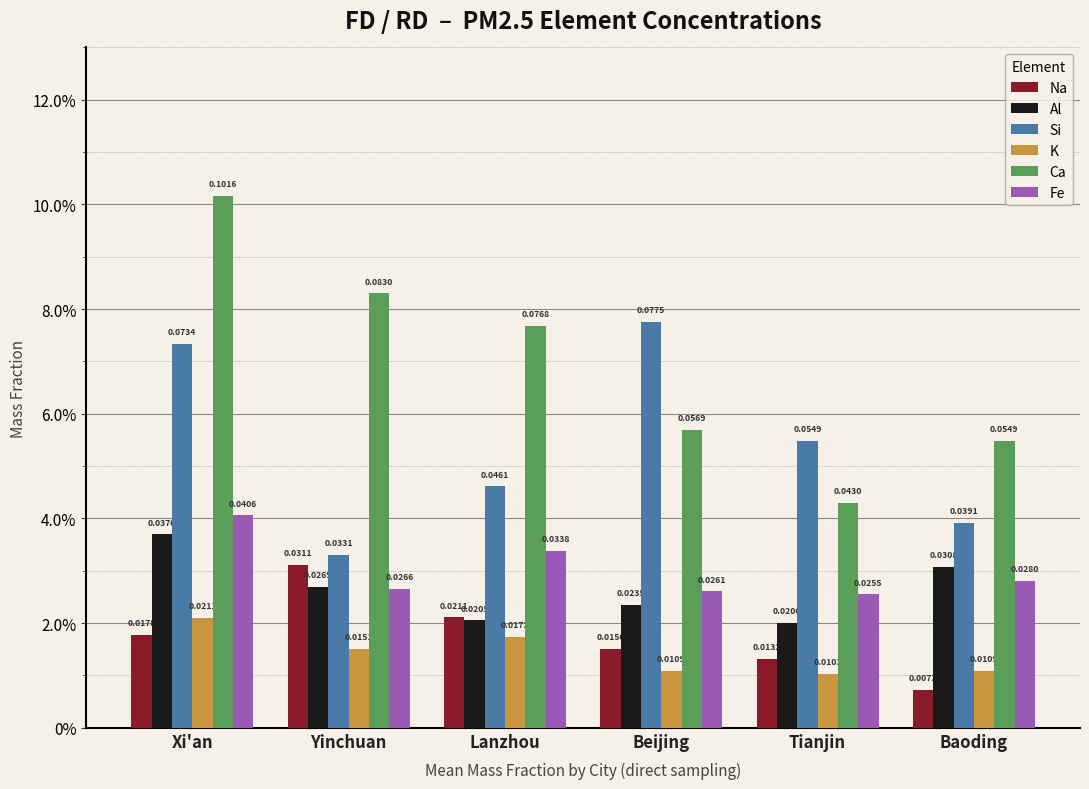

At Yinchuan, list the series in order from smallest to largest.

K, Fe, Al, Na, Si, Ca